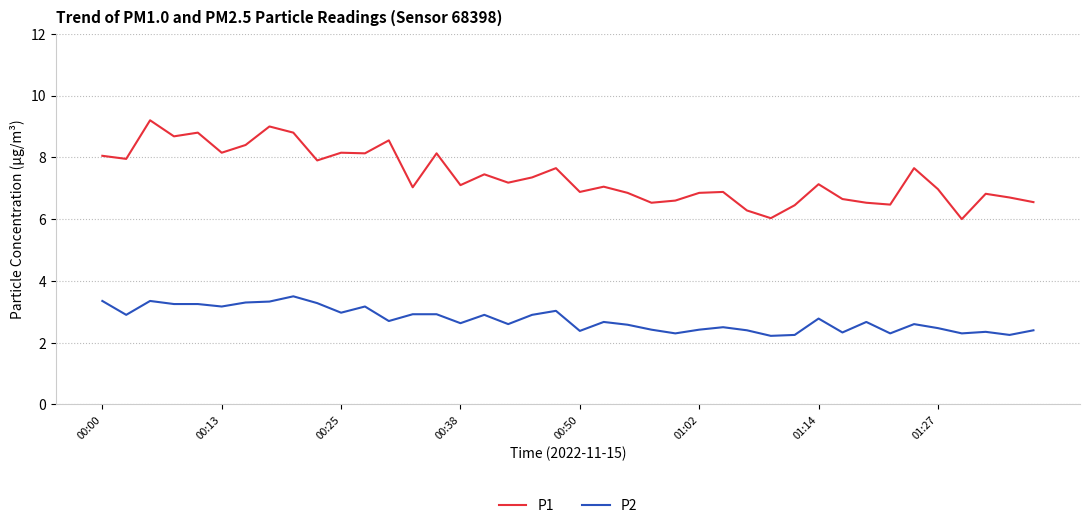

What is the average value of the P2 series?

2.8